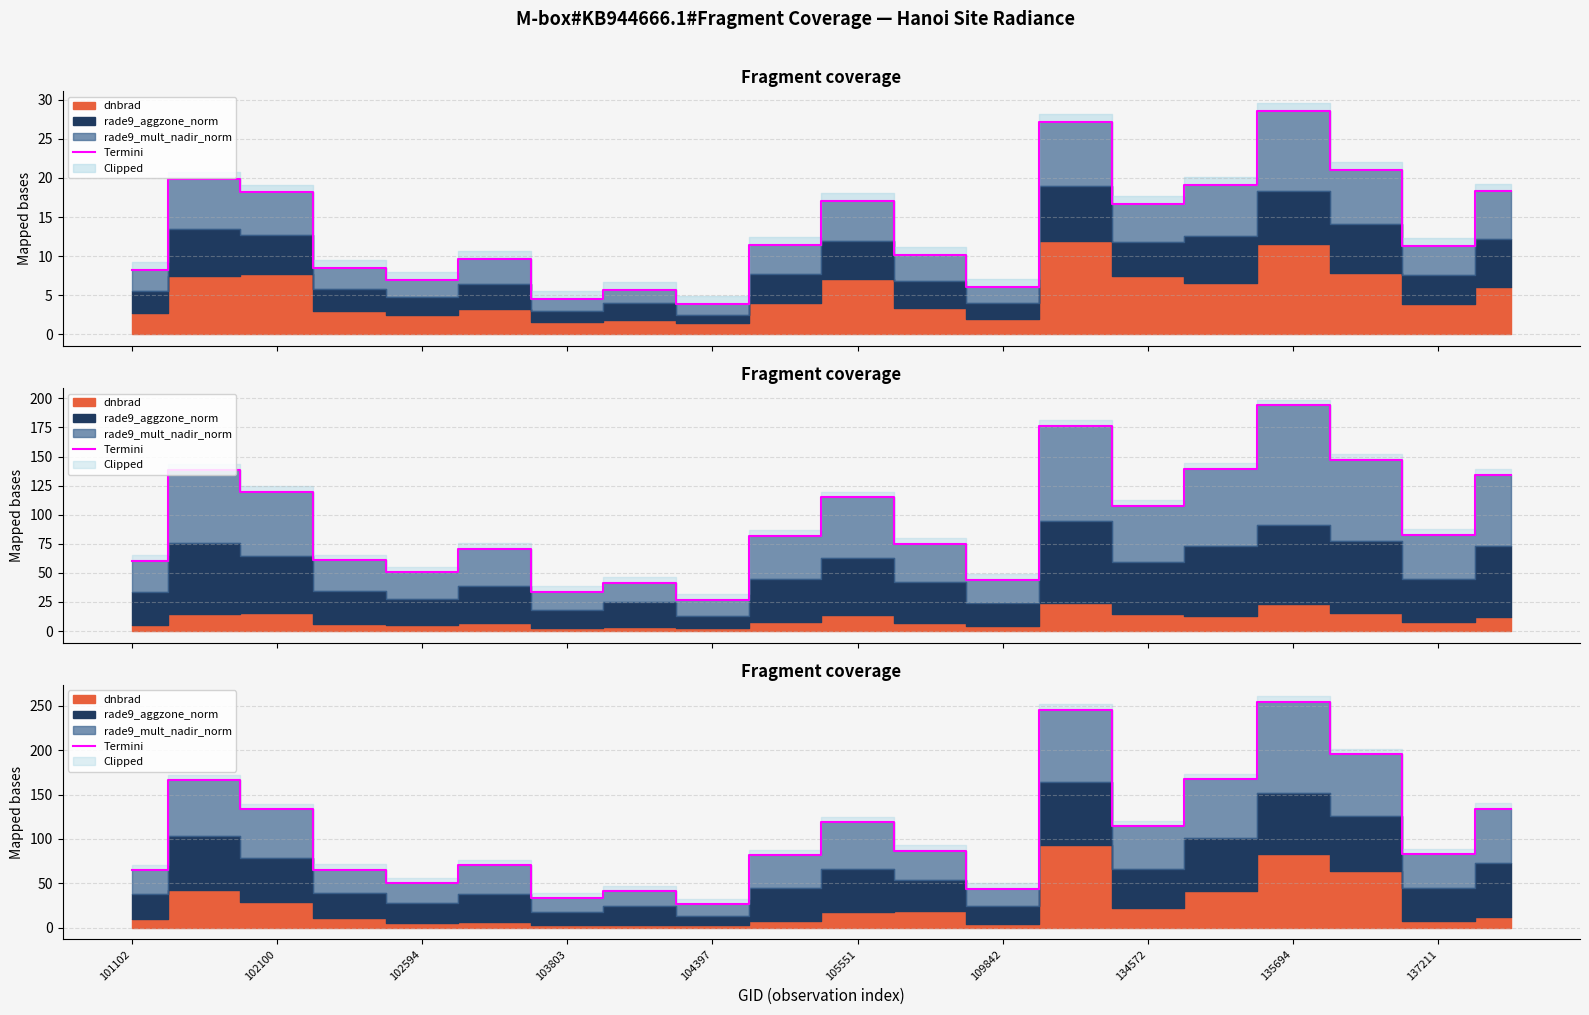

Count the number of categories in the chart.

20